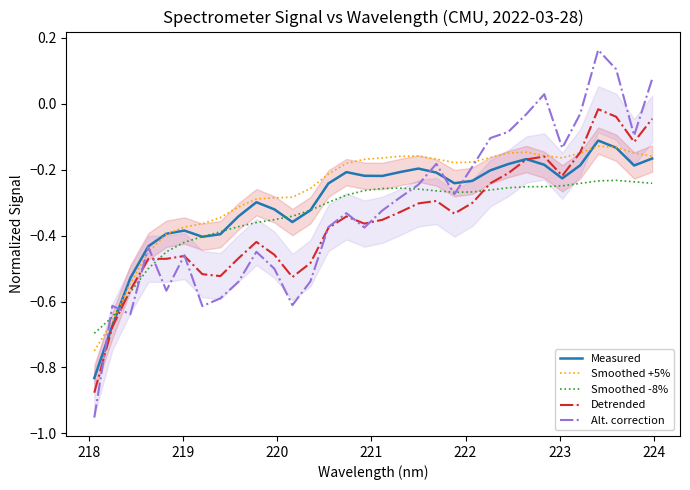

Which series has the largest total across all categories?

Smoothed +5%